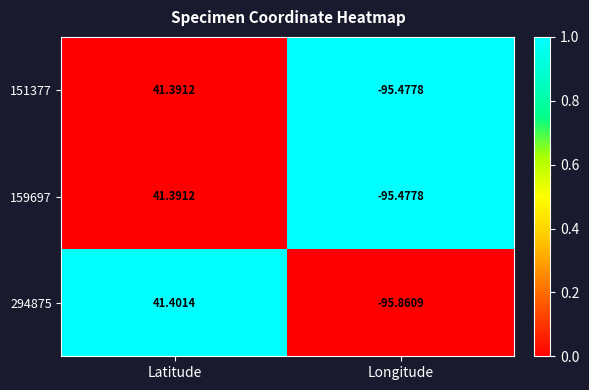

Which series has the largest range (max minus min)?

294875